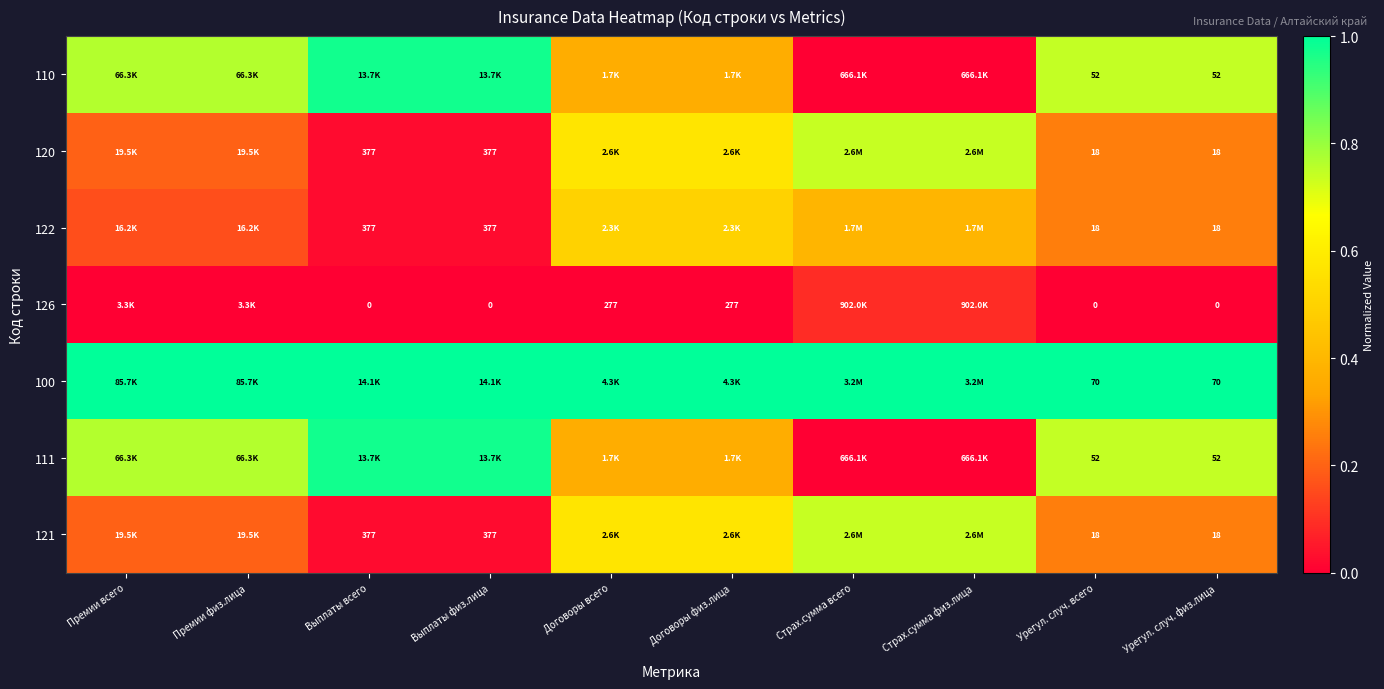

Is the value of 100 at Урегул. случ. всего greater than the value of 126 at Выплаты физ.лица?

Yes